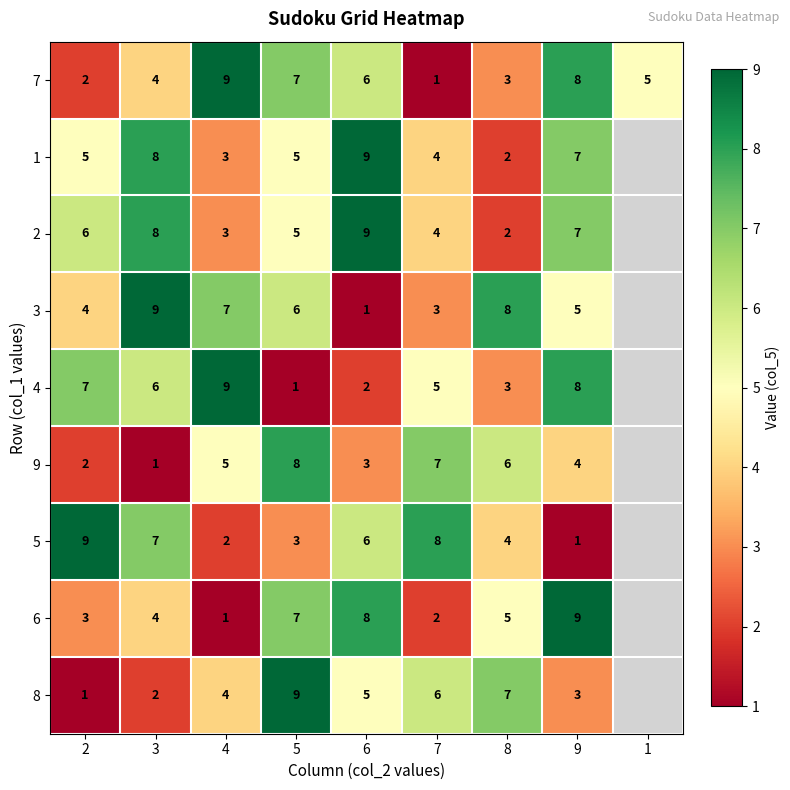

What is the sum of the 7 values at 8 and 7?

4